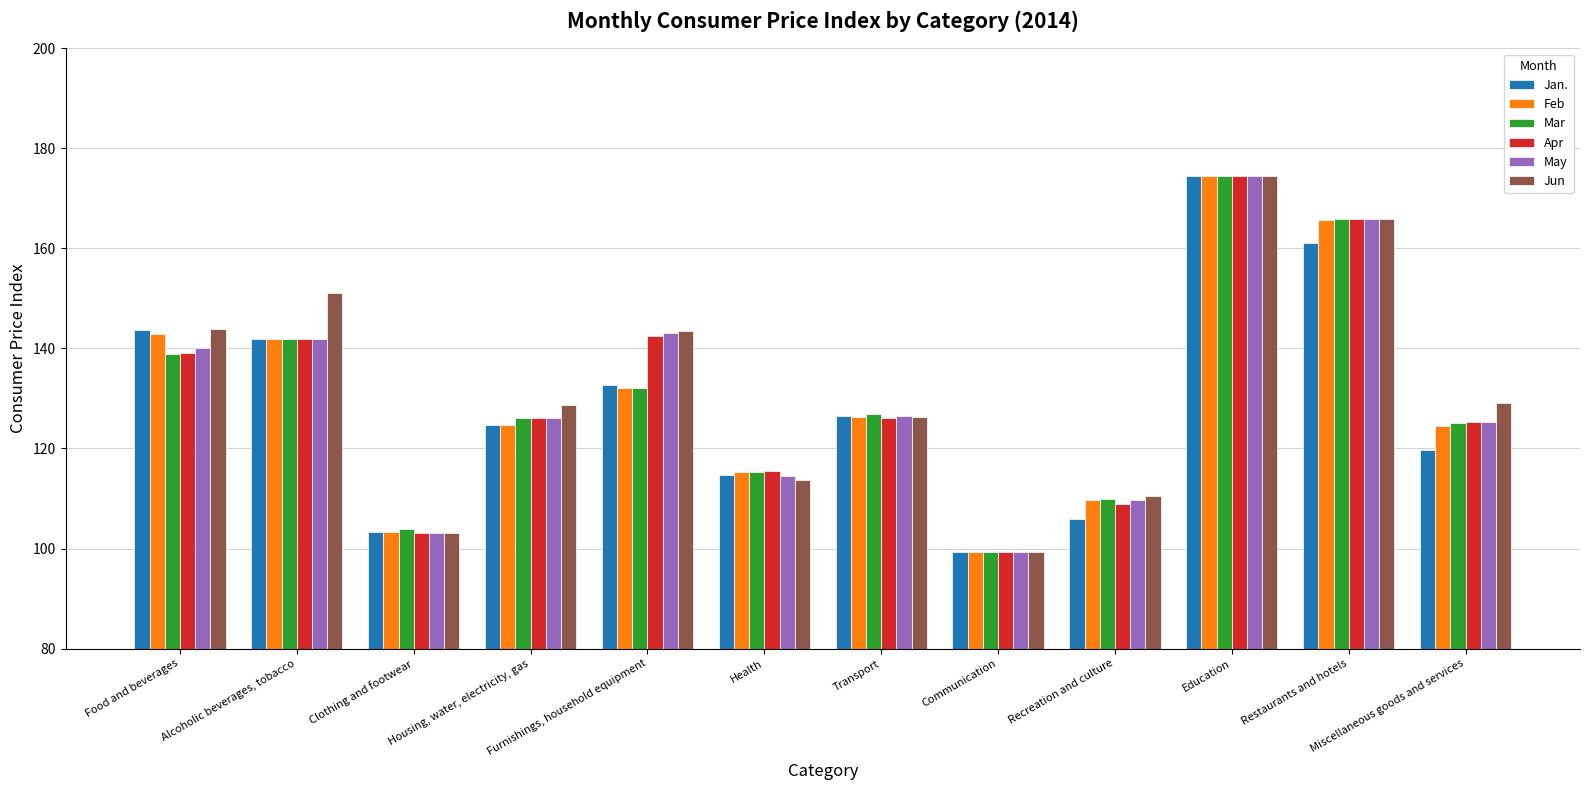

What is the sum of the Mar values at Transport and Clothing and footwear?

230.8